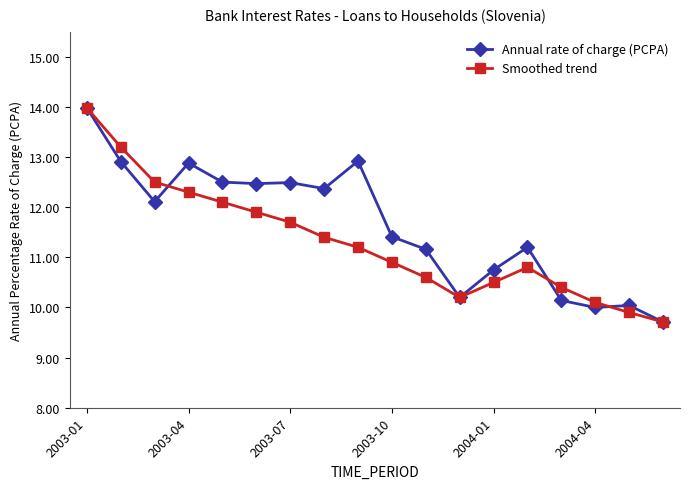

What is the maximum value shown in the chart?

14.0